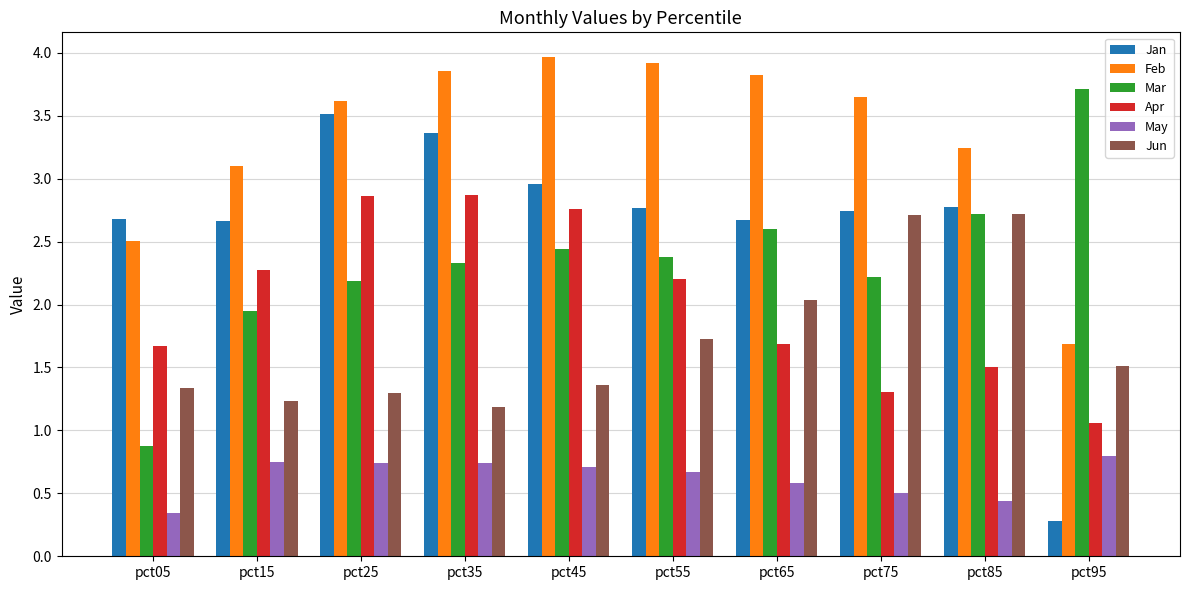

Rank the series by their maximum value, from highest to lowest.

Feb, Mar, Jan, Apr, Jun, May